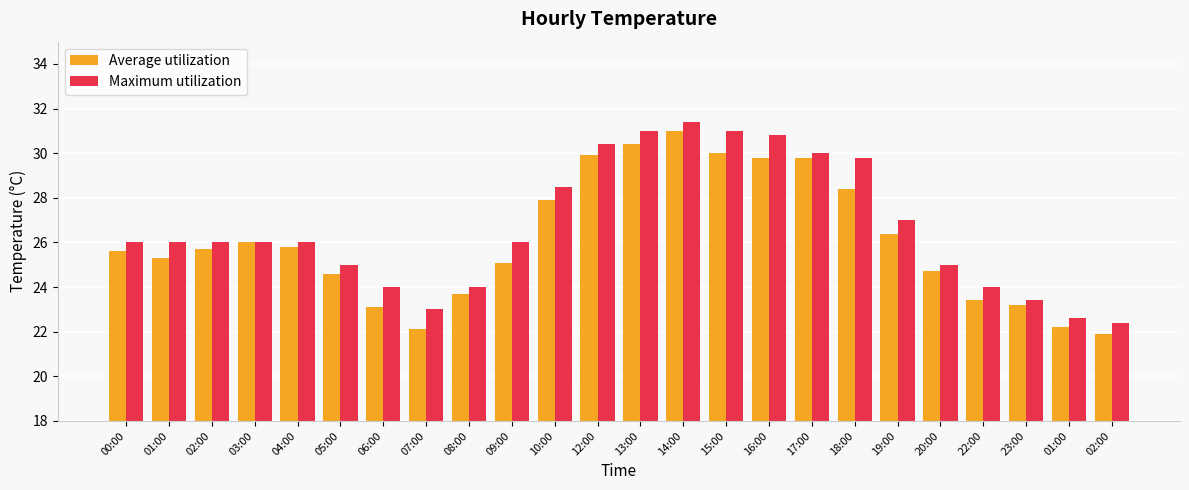

What is the maximum value shown in the chart?

31.4